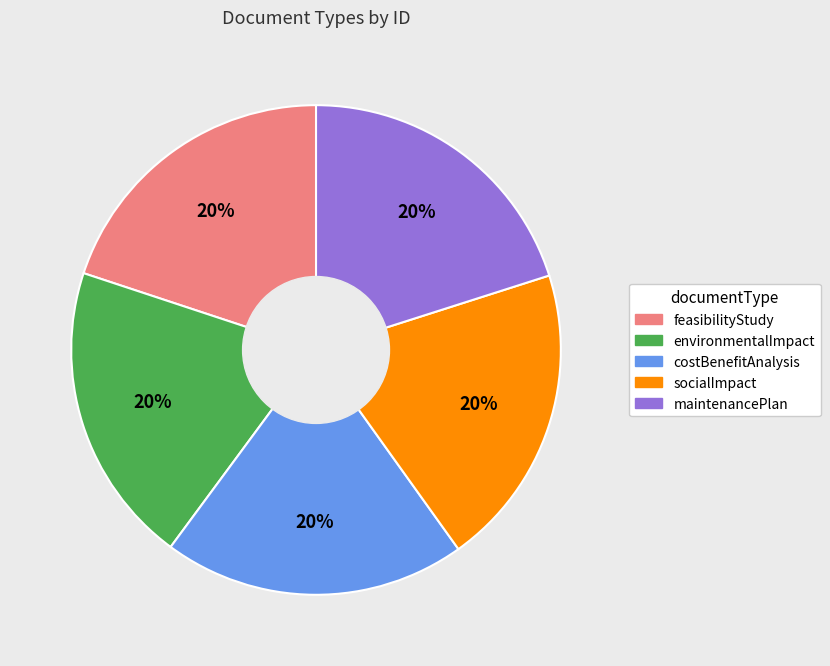

Is it true that environmentalImpact is 7% of the pie?

False